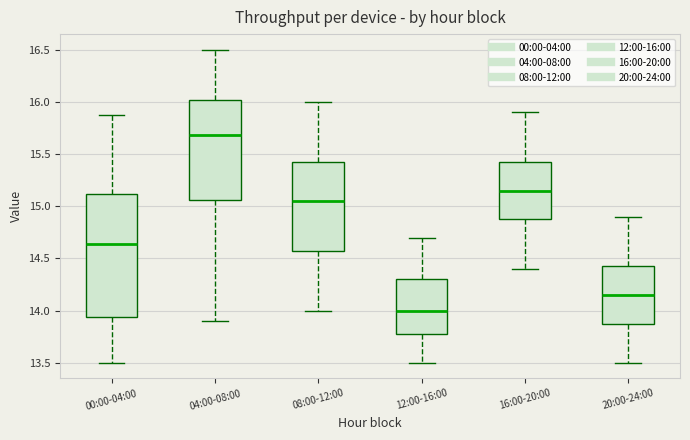

Which box's median line is the lowest?

12:00-16:00